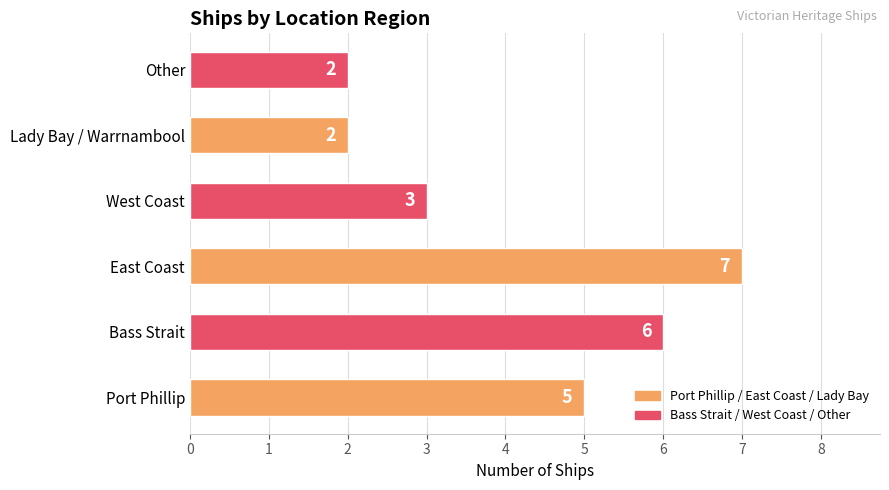

How many values are below 5?

3